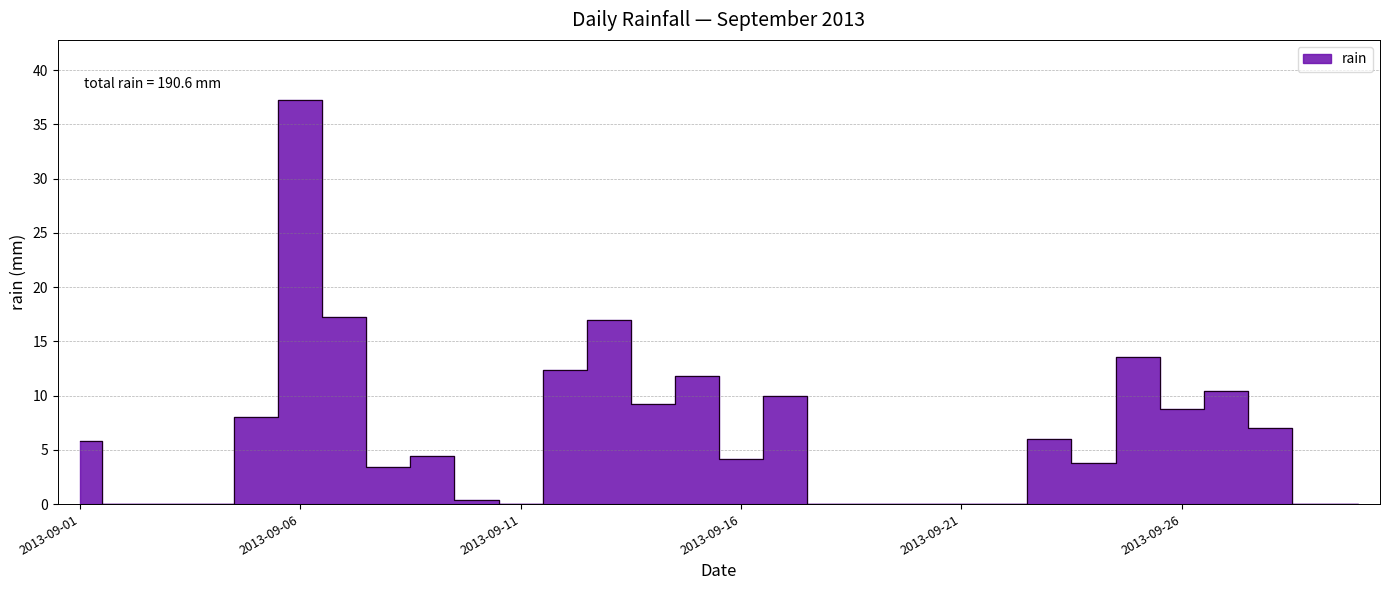

What is the change in value from 2013-09-09 to 2013-09-19?

-4.4